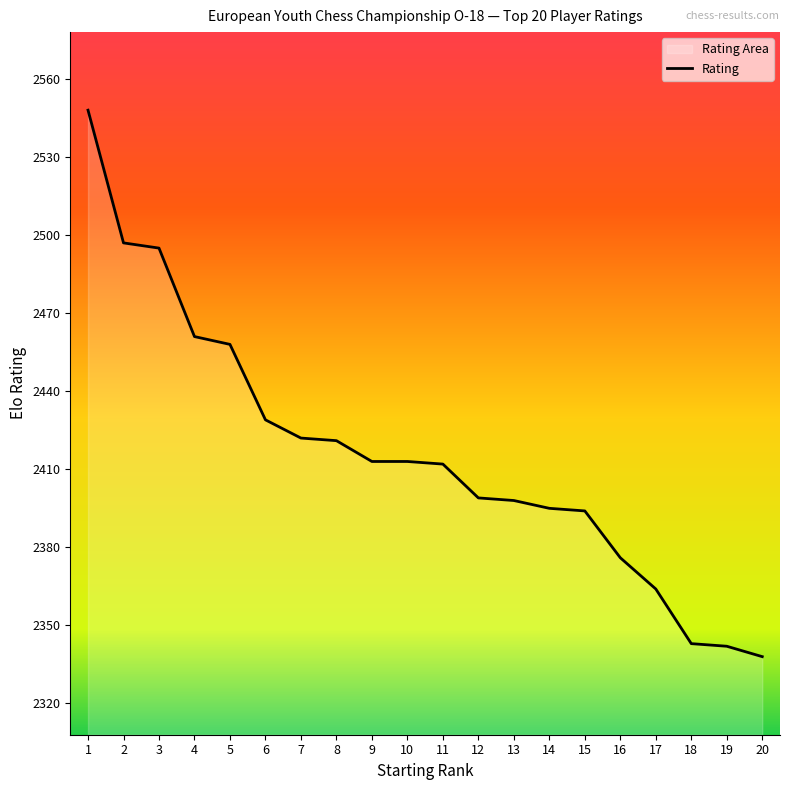

What is the value of the 18th point from the left?

2343